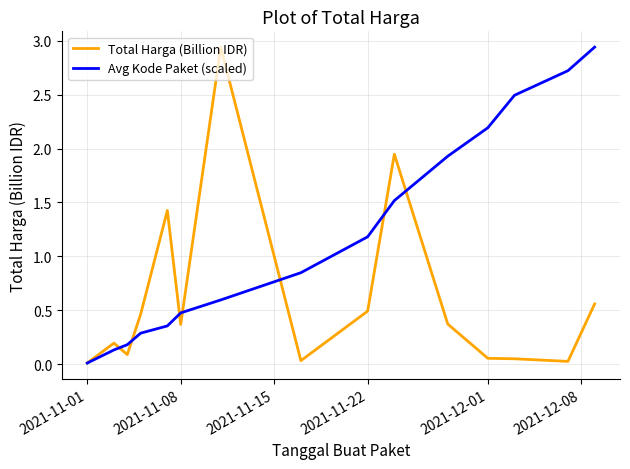

True or false: Avg Kode Paket (scaled) has more than 1 interior local peaks.

False